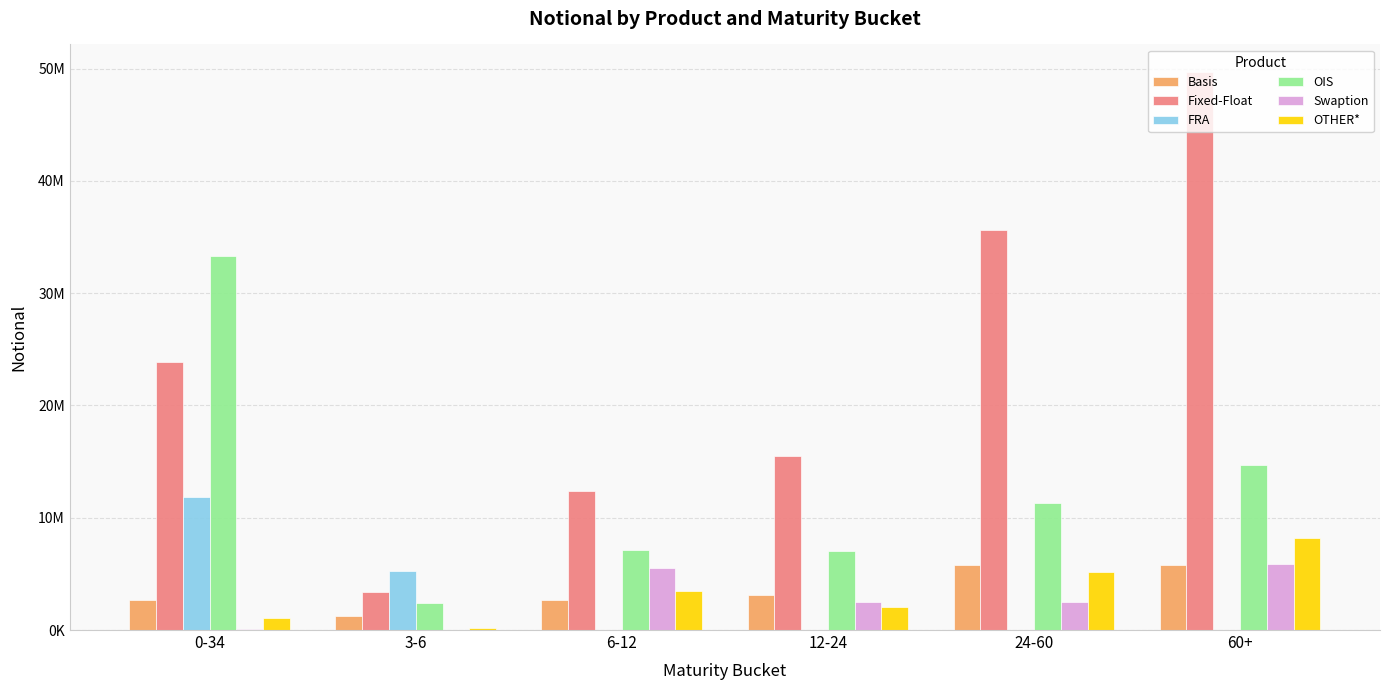

Rank the series at 12-24 from lowest to highest value.

FRA, OTHER*, Swaption, Basis, OIS, Fixed-Float